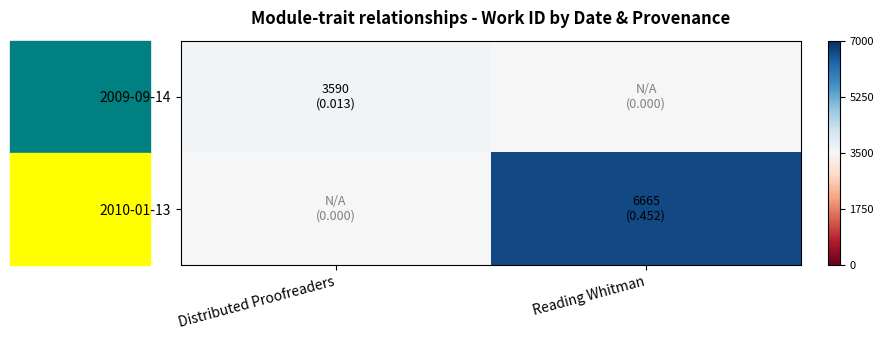

At which category is the sum across all series the highest?

Reading Whitman